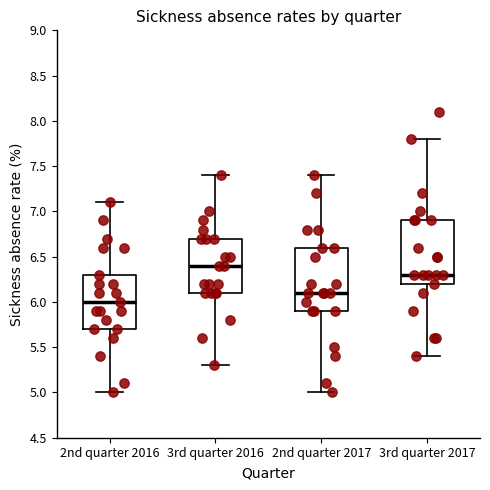

Which box's median line is the highest?

3rd quarter 2016